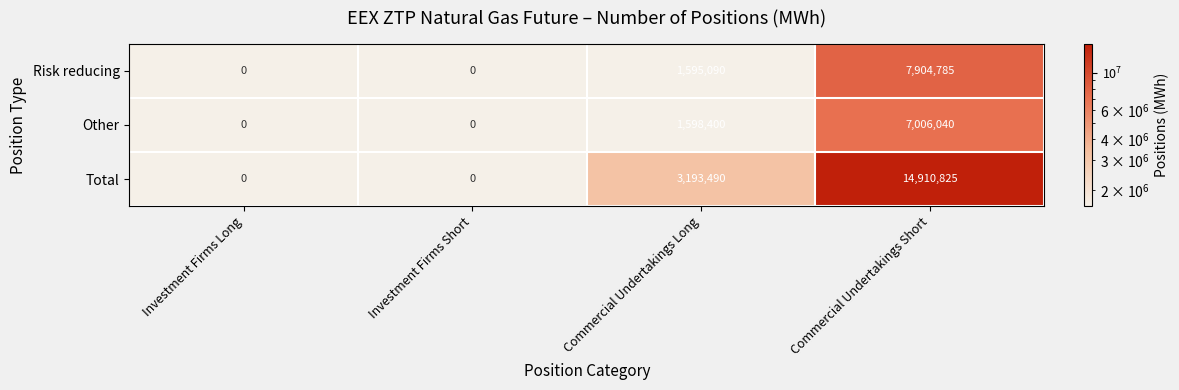

What is the difference between the Total values at Commercial Undertakings Long and Commercial Undertakings Short?

11717335